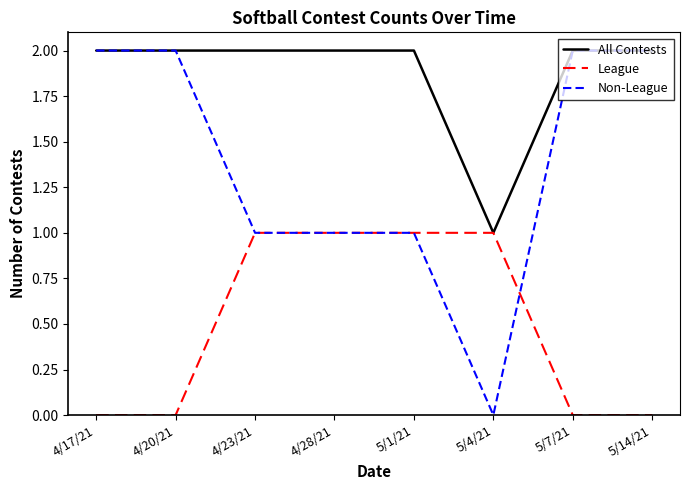

What is the maximum value for League?

1